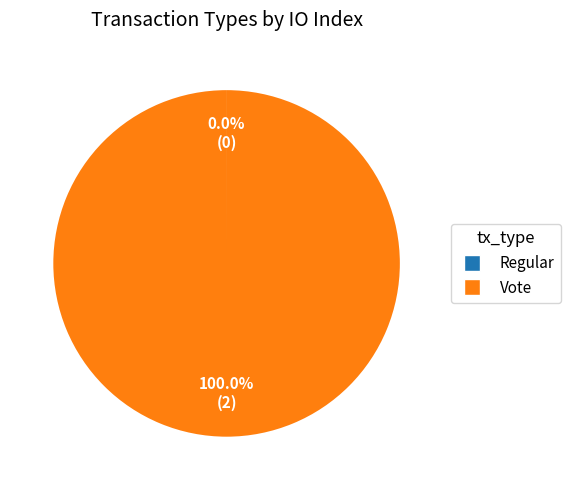

What is the largest slice in the pie chart?

Vote